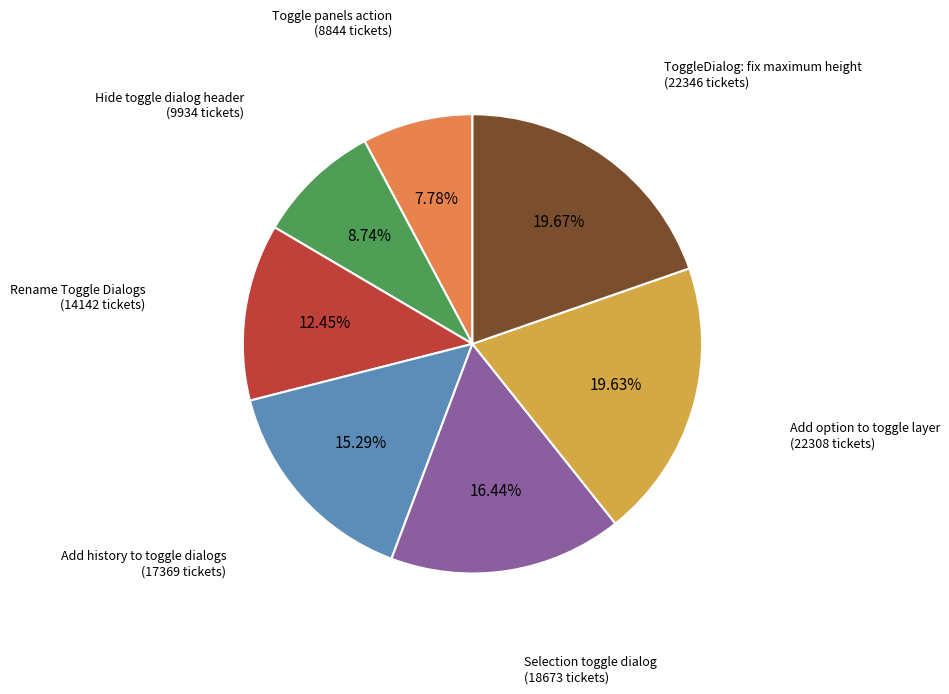

Does any single category account for the majority?

No